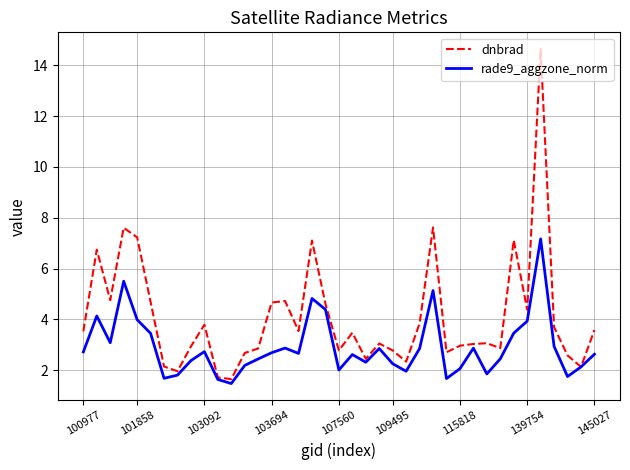

Does the chart display data point markers on the line(s)?

No